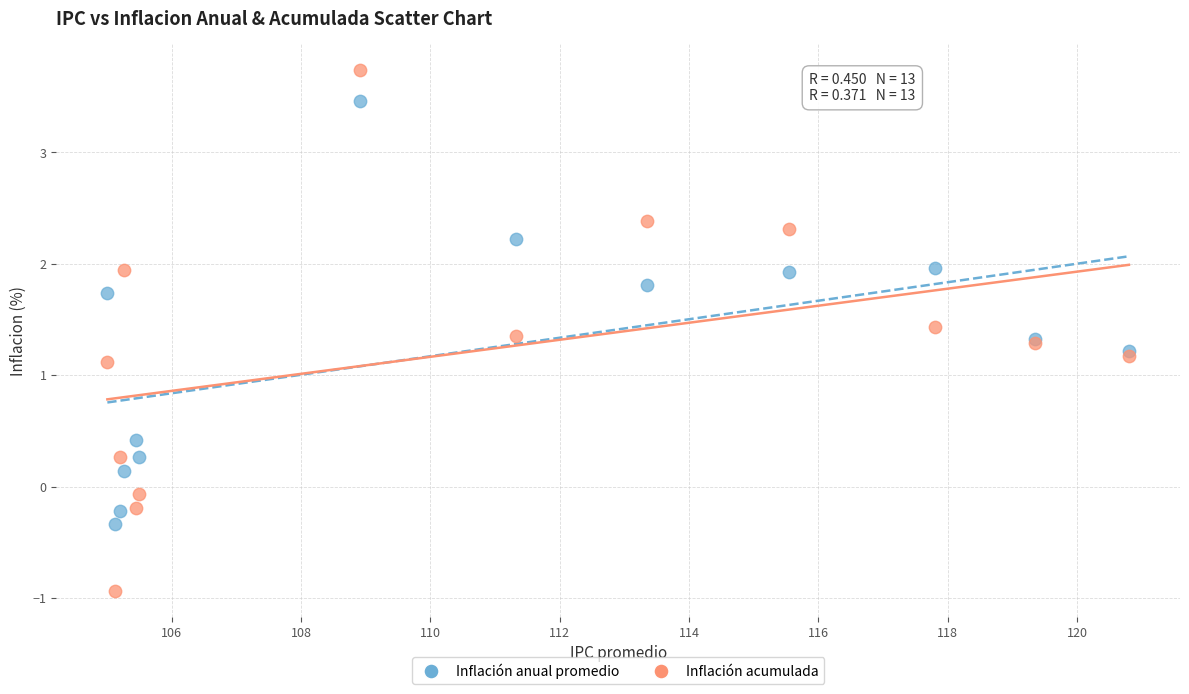

What is the X range (max minus min) for the scatter plot?

15.8